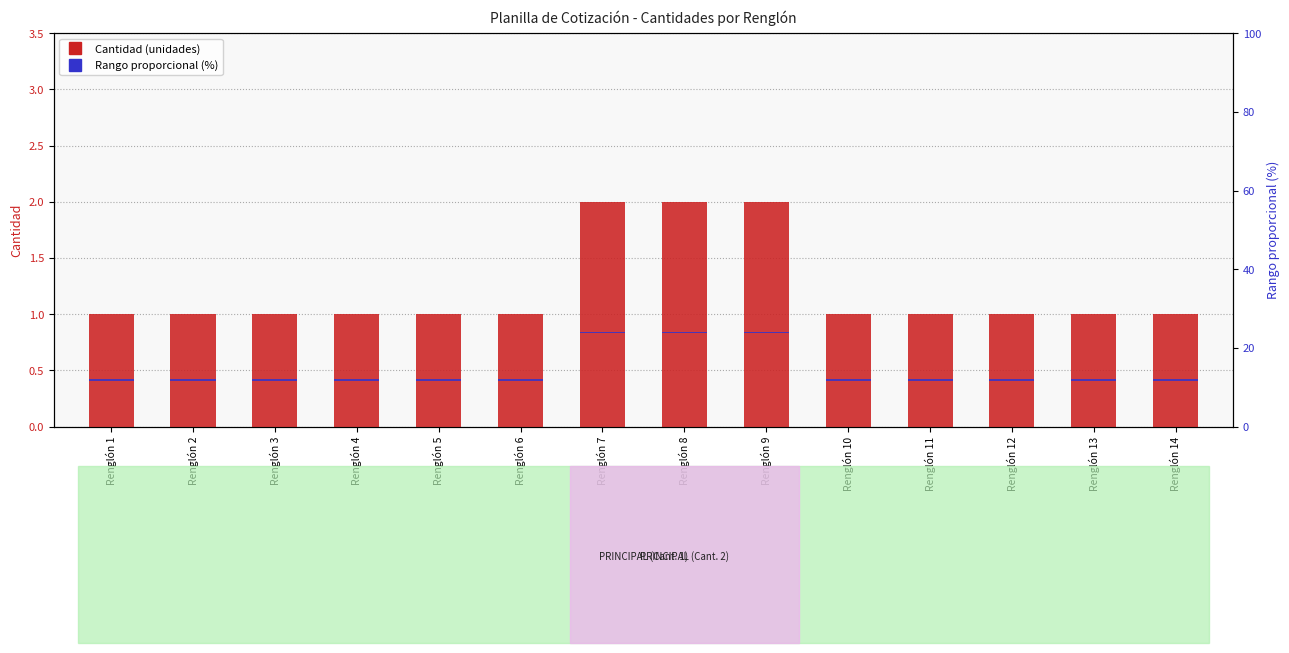

Is it true that Rango proporcional (%) equals 0.2 at Renglón 7?

False